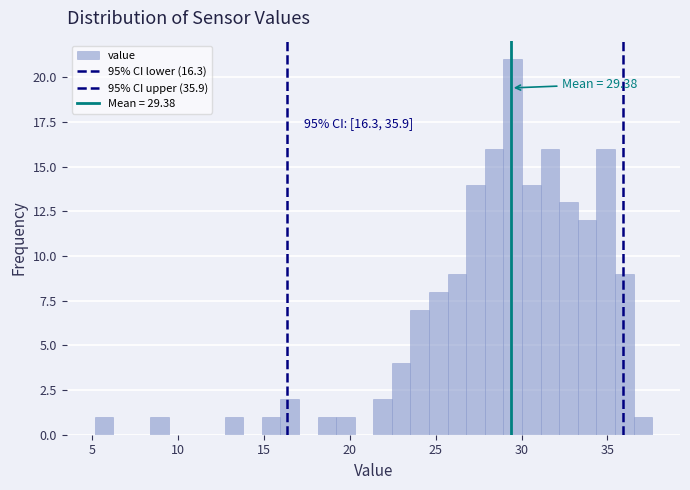

Read against the x-axis, roughly where is the centre of the tallest bar?

29.5